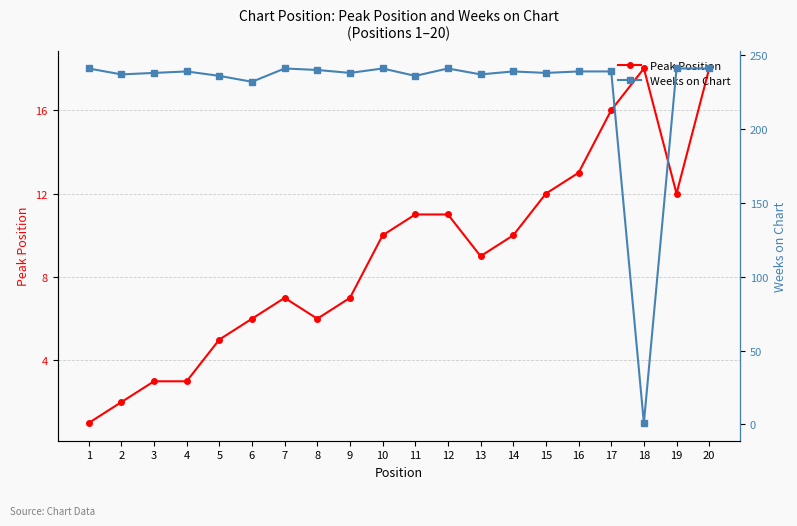

Where is Peak Position nearest to the value 9?

13